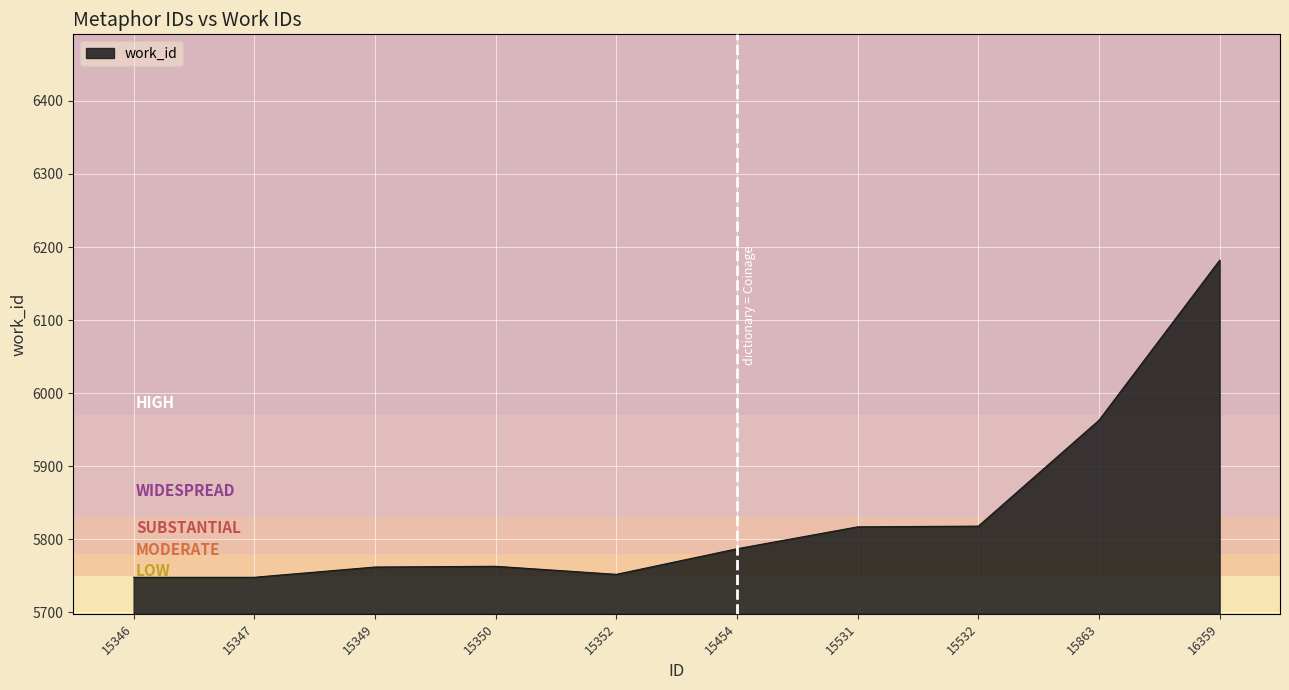

What is the difference between the second highest and second lowest values?

215